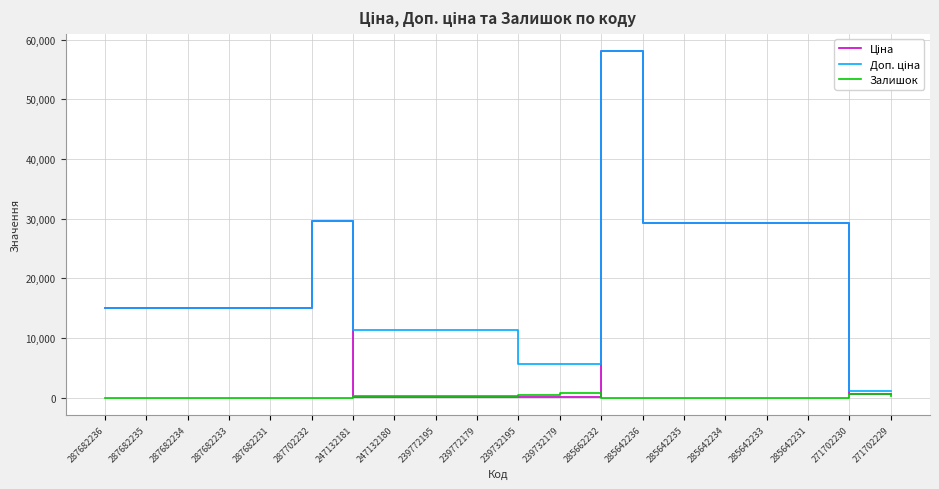

What is the spread (max minus min) of values at 287682236?

15019.2